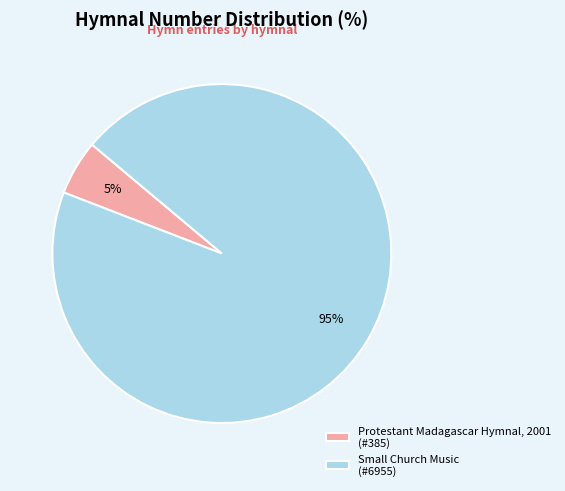

Is it true that Protestant Madagascar Hymnal, 2001 is 5% of the pie?

True